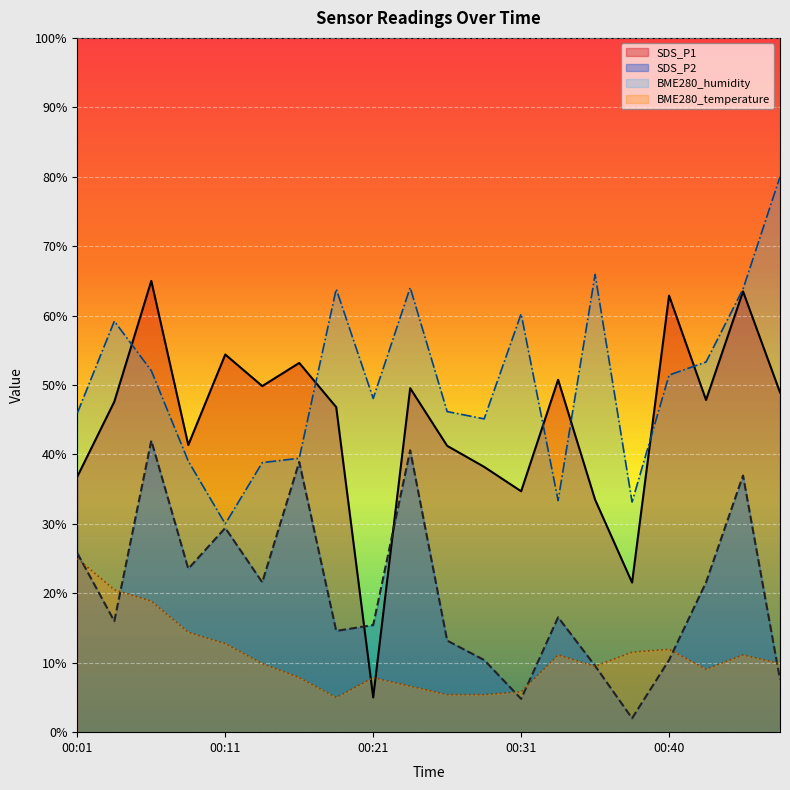

Is the value of BME280_humidity at 00:09 greater than the value of BME280_temperature at 00:38?

Yes